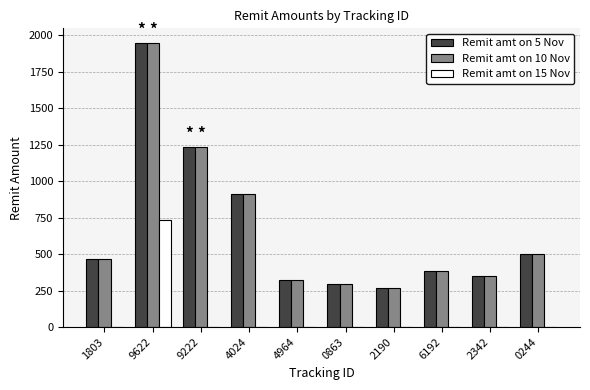

The value of Remit amt on 10 Nov at 1803 is 621. True or false?

False